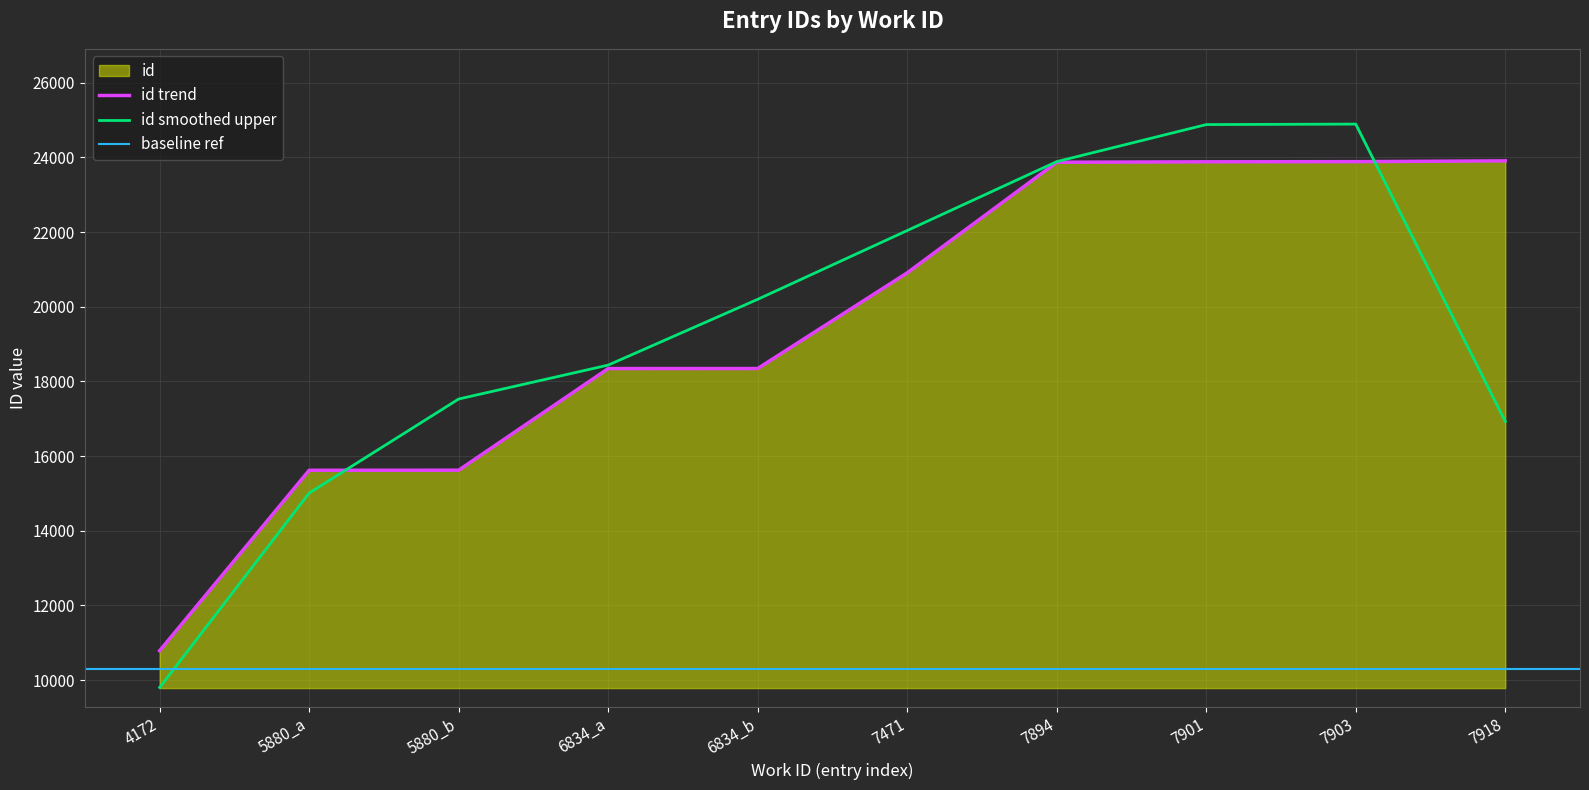

List the labels in order of value, largest first.

7918, 7903, 7901, 7894, 7471, 6834_b, 6834_a, 5880_b, 5880_a, 4172